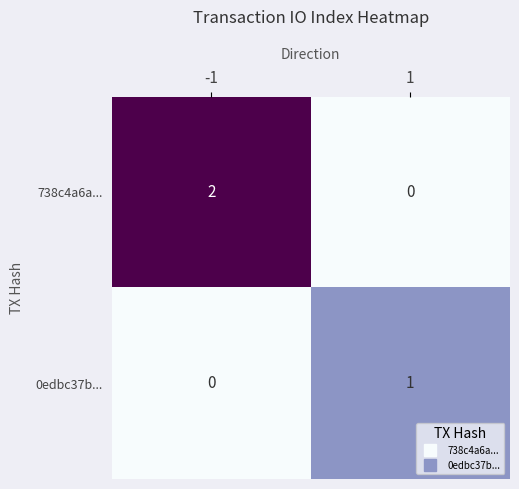

What is the spread (max minus min) of values at 1?

1